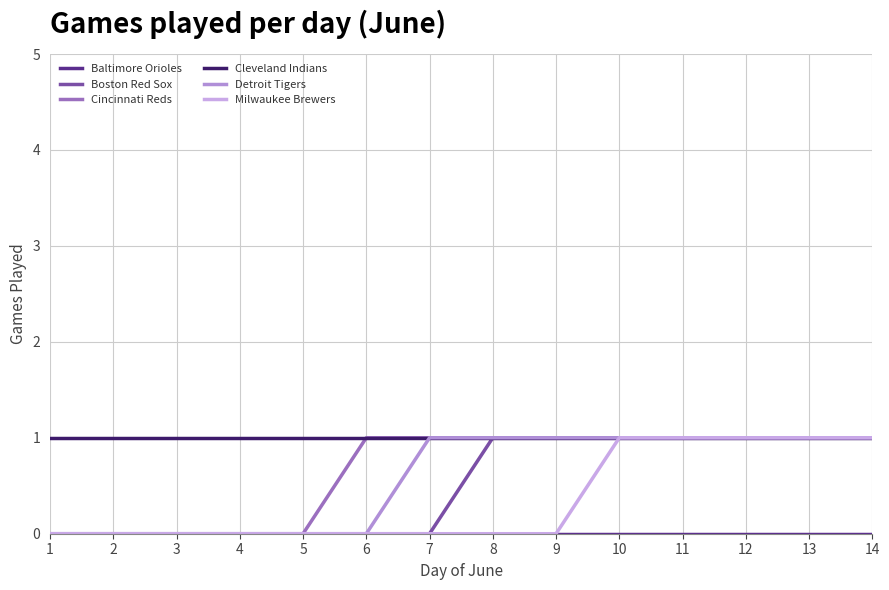

How many lines are shown in the chart?

6